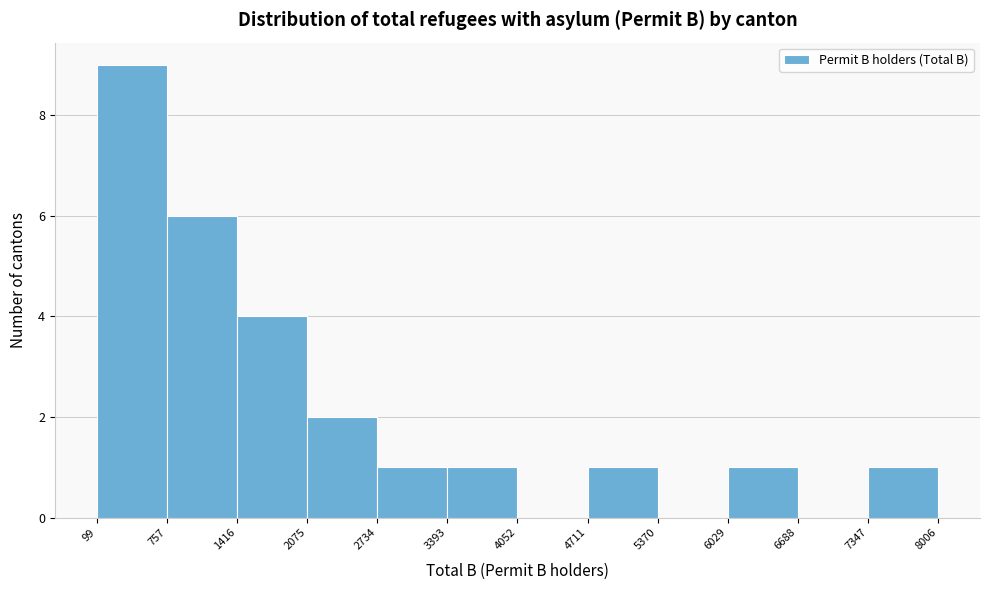

Reading left to right, transcribe this chart: for each bar, give the range it covers on the x-axis and its height. The values are not printed on the chart, so give them approximately, as read against the axis.

99 to 757: 9
757 to 1416: 6
1416 to 2075: 4
2075 to 2734: 2
2734 to 3393: 1
3393 to 4052: 1
4052 to 4711: 0
4711 to 5370: 1
5370 to 6029: 0
6029 to 6688: 1
6688 to 7347: 0
7347 to 8006: 1